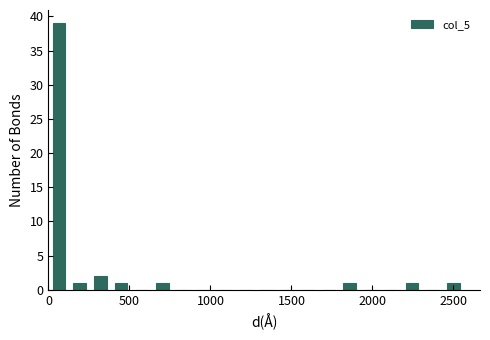

Around what value on the x-axis is the tallest bar? Give the approximate position of its centre, as read against the axis.

50